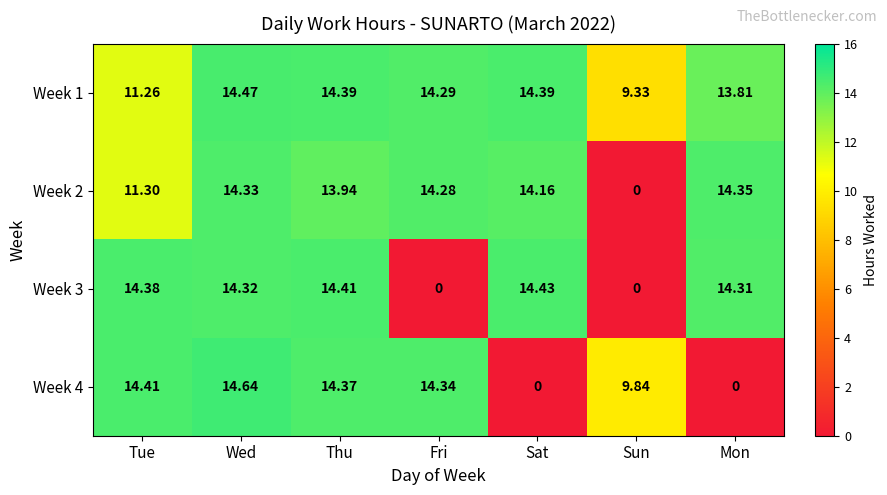

At which label does Week 3 reach its peak?

Sat